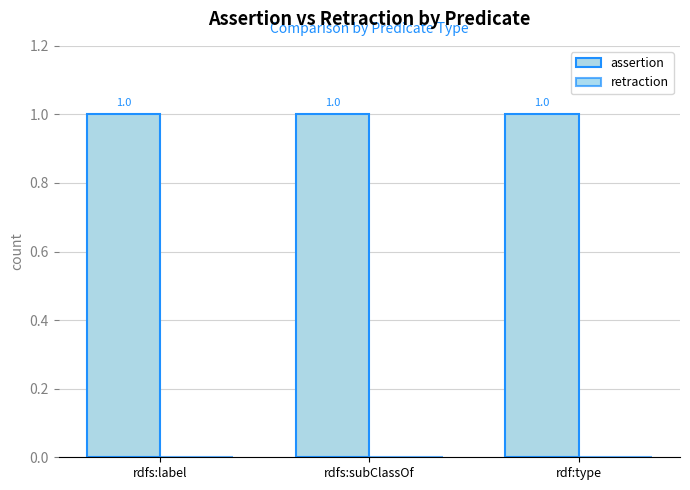

What is the average value of the assertion series?

1